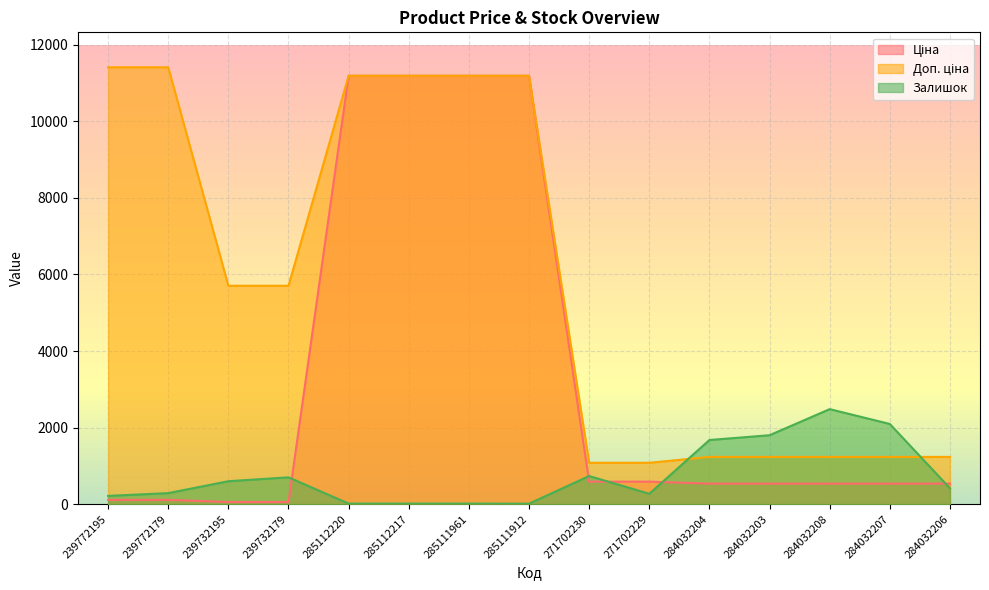

What is the approximate value of Залишок at 239732179?

702.0